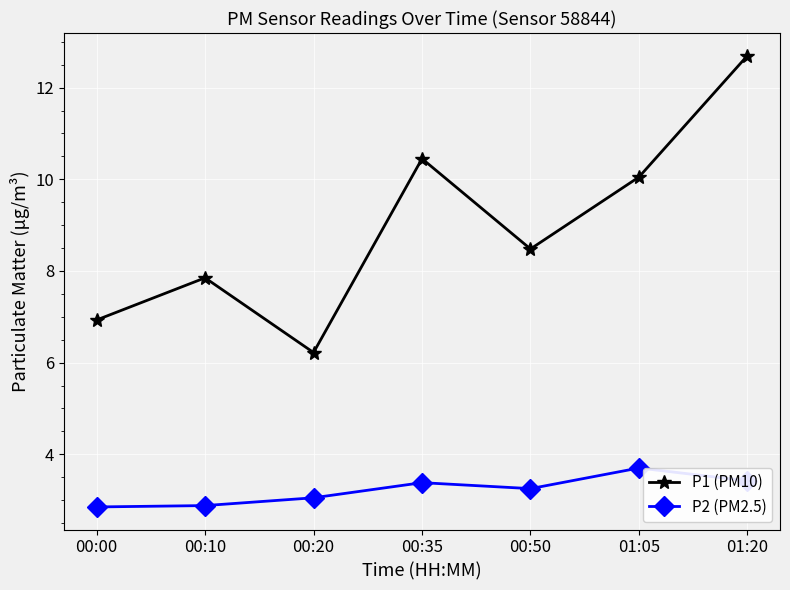

Which series changed the most between 00:10 and 00:50?

P1 (PM10)